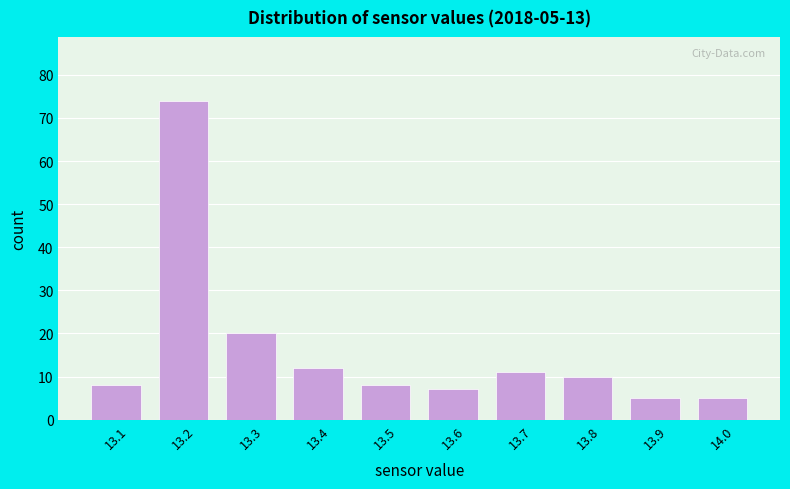

Which range on the x-axis has the tallest bar?

13.15 to 13.25